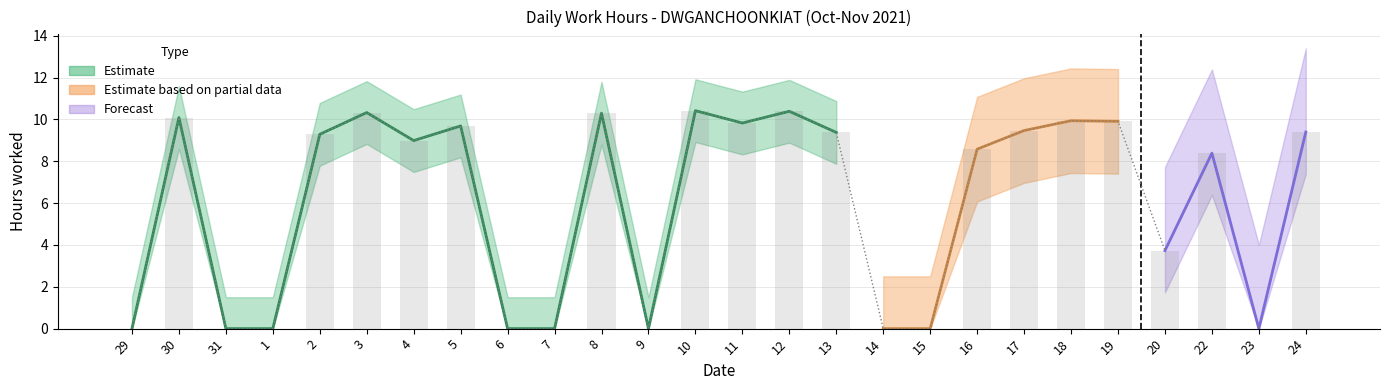

What is the change in value from 3 to 14?

-10.3